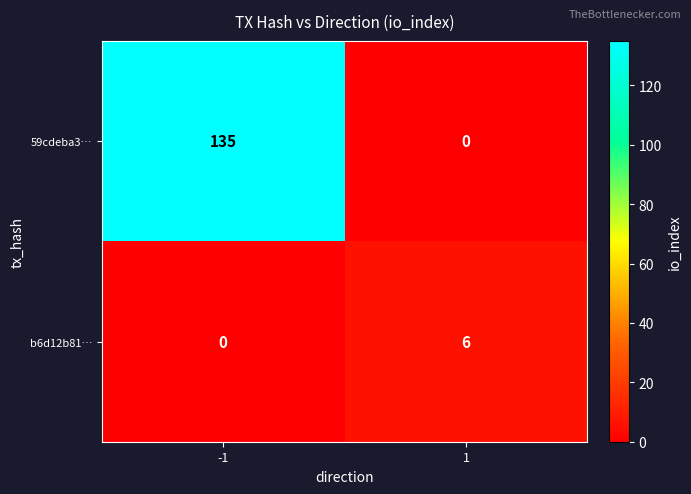

What is the difference between the 59cdeba3… values at 1 and -1?

135